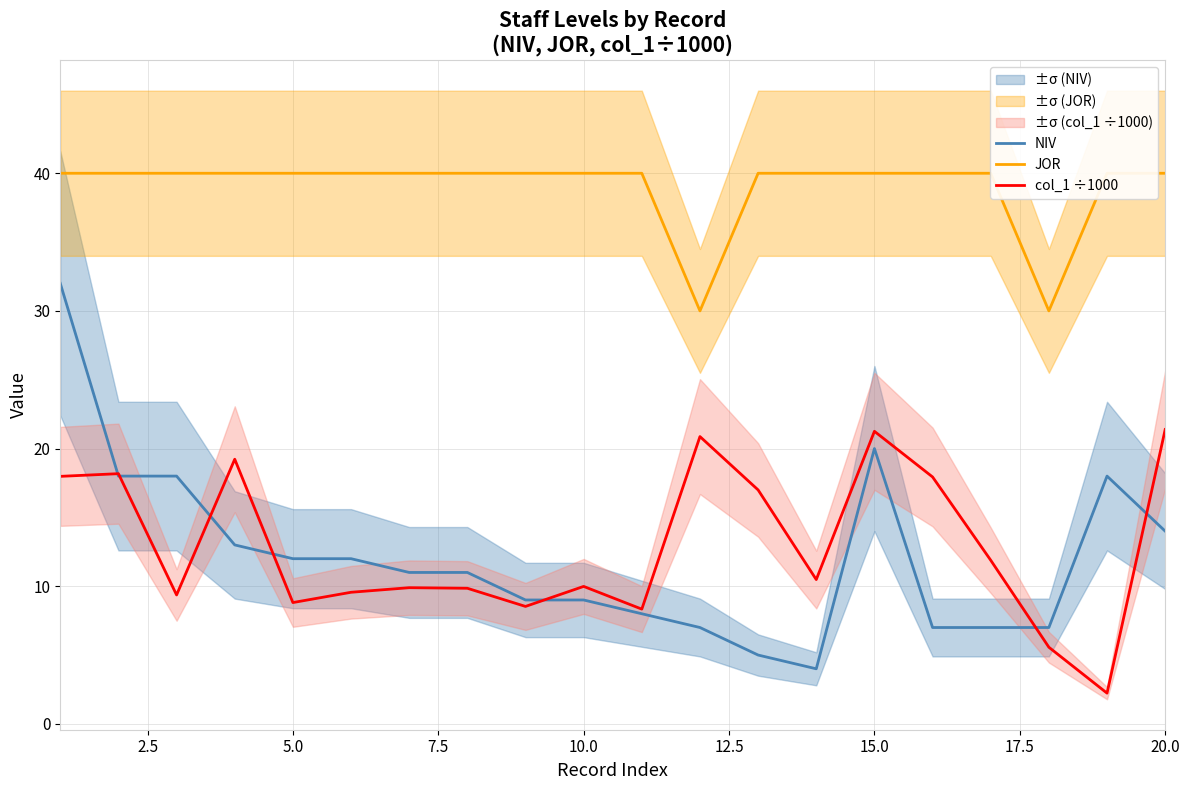

True or false: col_1 ÷1000 has a value of 21.4 at 20.0.

True